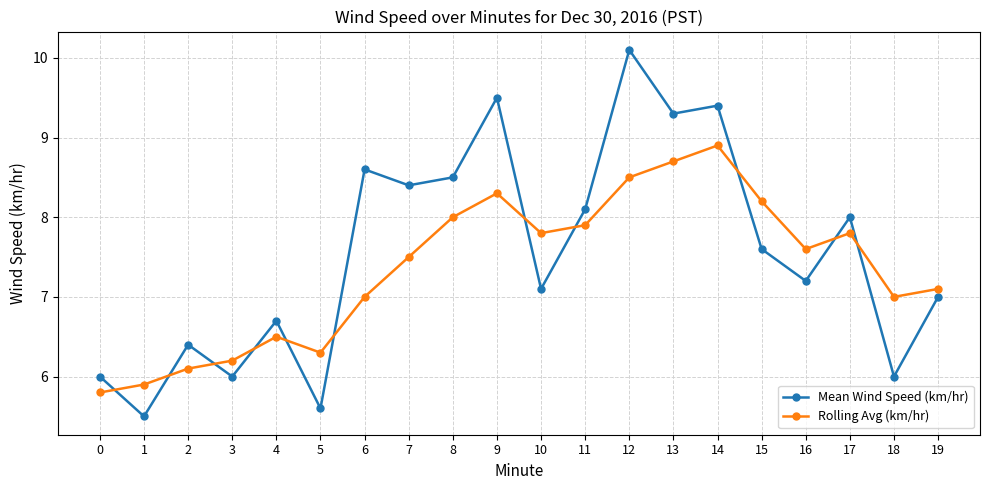

Reading left to right, list all the values displayed in this chart.

Mean Wind Speed (km/hr): 0=6.0	1=5.5	2=6.4	3=6.0	4=6.7	5=5.6	6=8.6	7=8.4	8=8.5	9=9.5	10=7.1	11=8.1	12=10.1	13=9.3	14=9.4	15=7.6	16=7.2	17=8.0	18=6.0	19=7.0
Rolling Avg (km/hr): 0=5.8	1=5.9	2=6.1	3=6.2	4=6.5	5=6.3	6=7.0	7=7.5	8=8.0	9=8.3	10=7.8	11=7.9	12=8.5	13=8.7	14=8.9	15=8.2	16=7.6	17=7.8	18=7.0	19=7.1